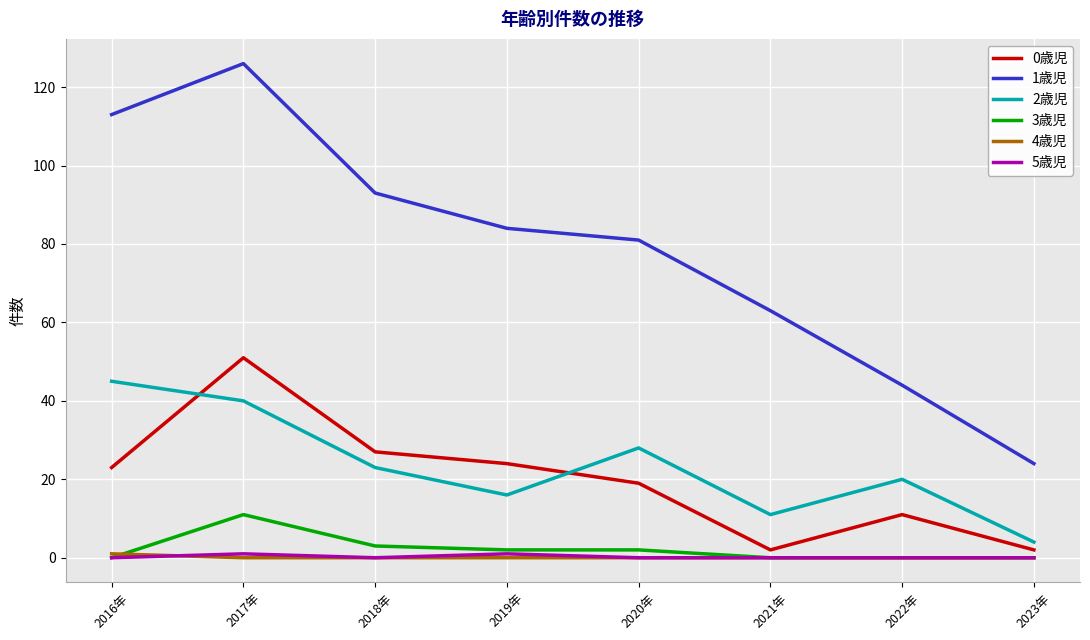

What is the maximum value shown in the chart?

126